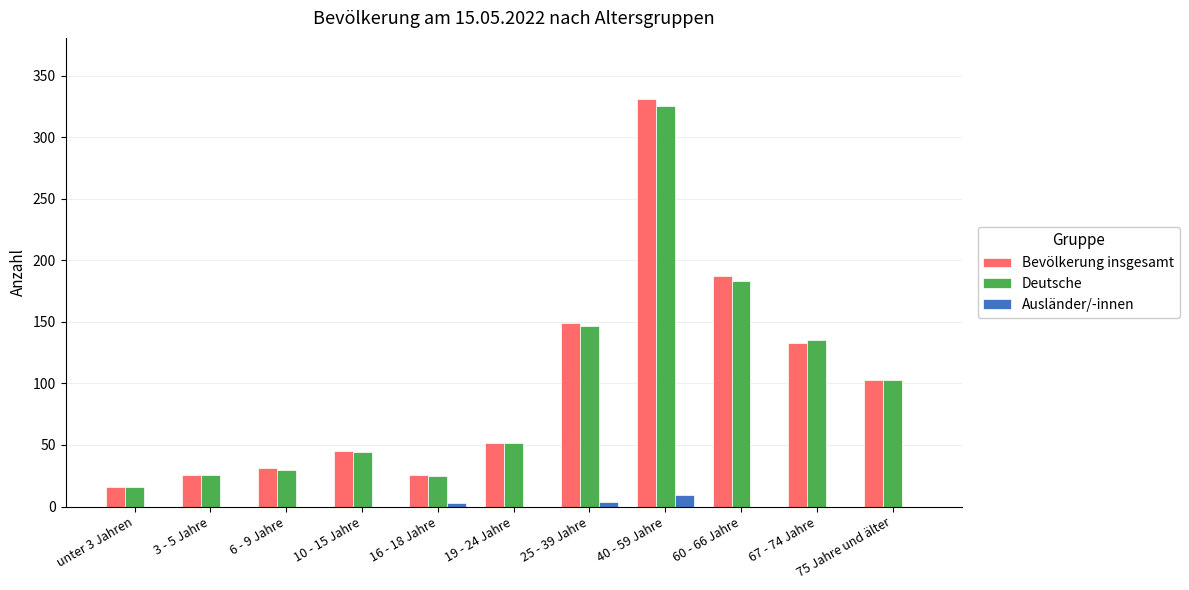

The Ausländer/-innen series shows 4 at 25 - 39 Jahre. True or false?

True